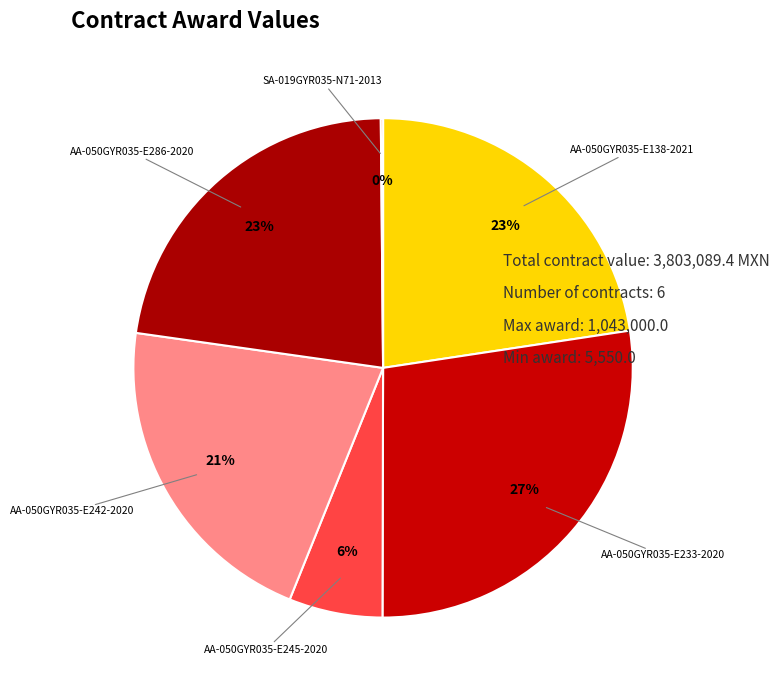

To the nearest percent, what is the difference between the AA-050GYR035-E245-2020 and AA-050GYR035-E138-2021 slice percentages?

17%